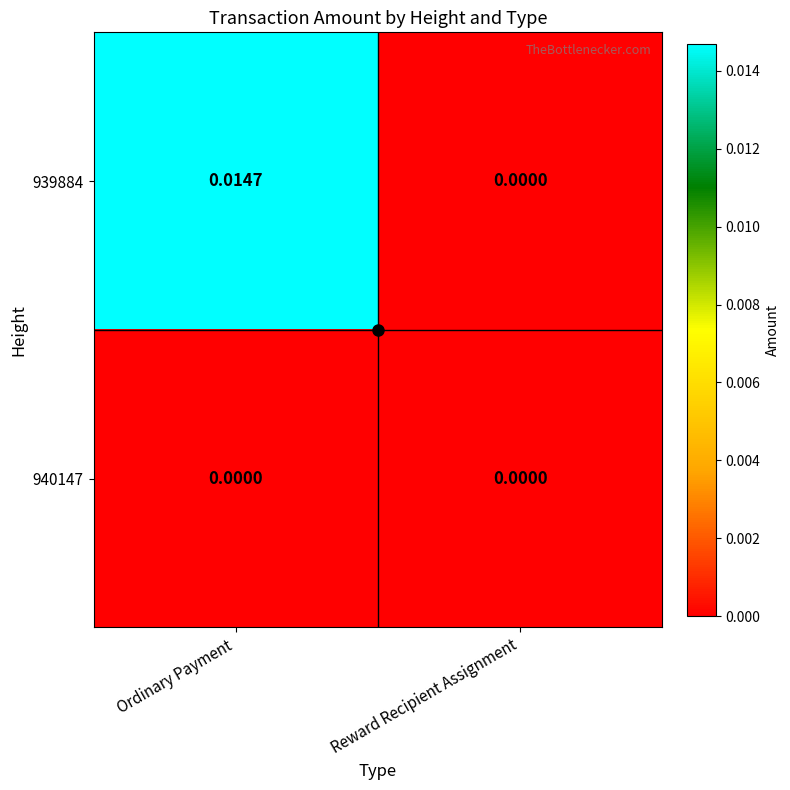

Between Ordinary Payment and Reward Recipient Assignment, which series saw the biggest shift?

939884